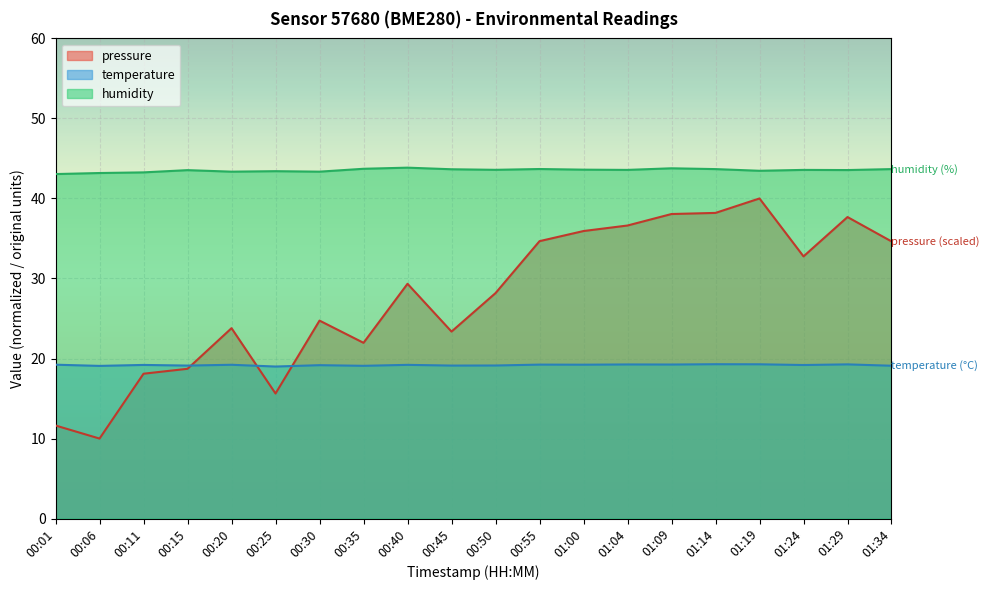

Rank the series at 00:06 from lowest to highest value.

pressure, temperature, humidity